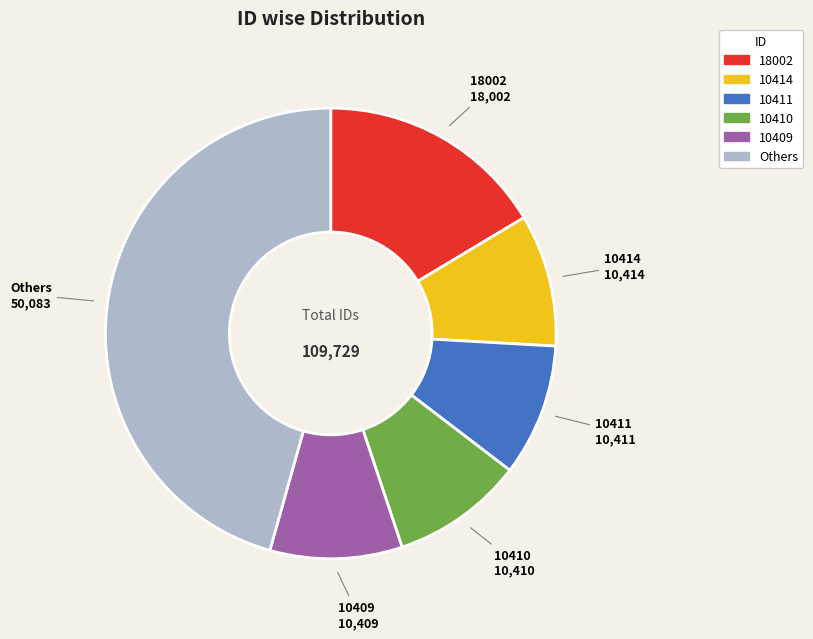

Does any single category account for the majority?

No